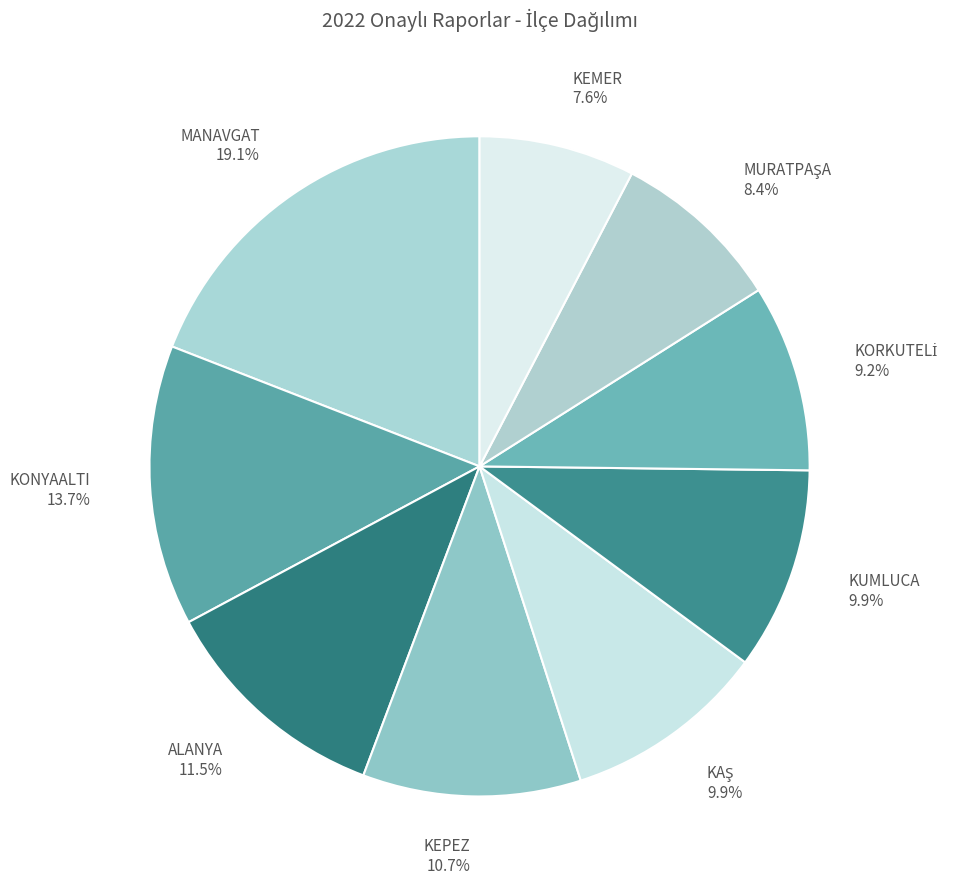

What percentage do KUMLUCA 9.9% and MANAVGAT 19.1% together represent?

29.0%